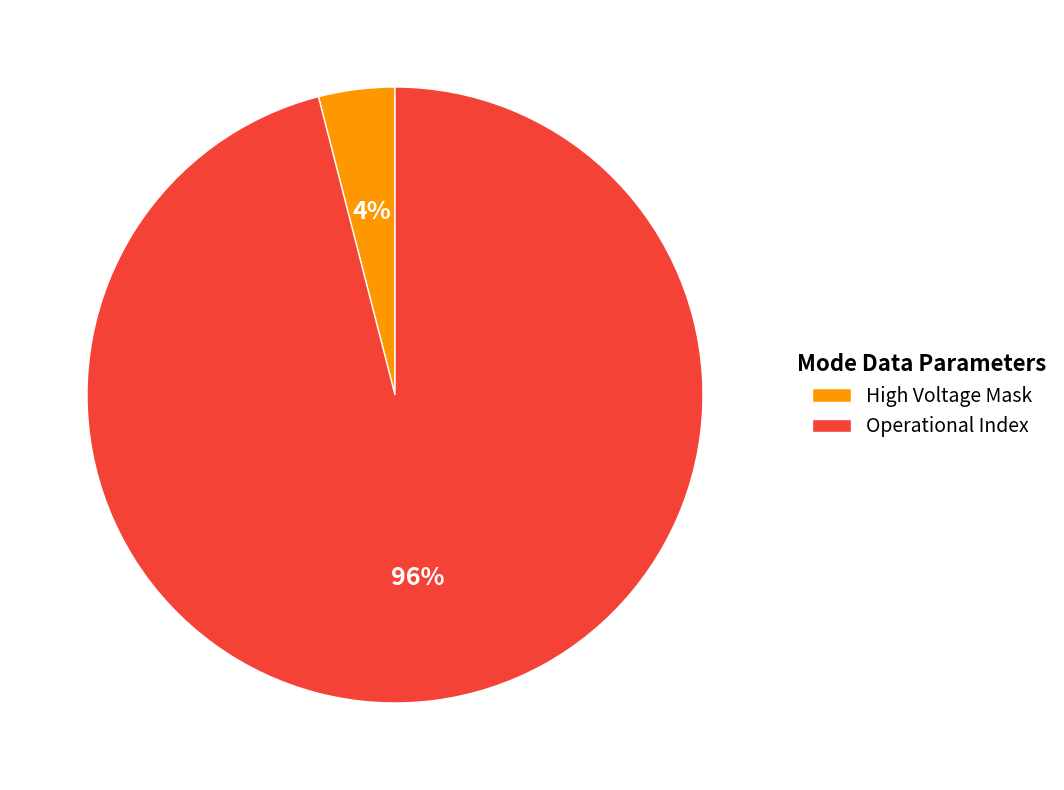

How many segments does this pie chart have?

2